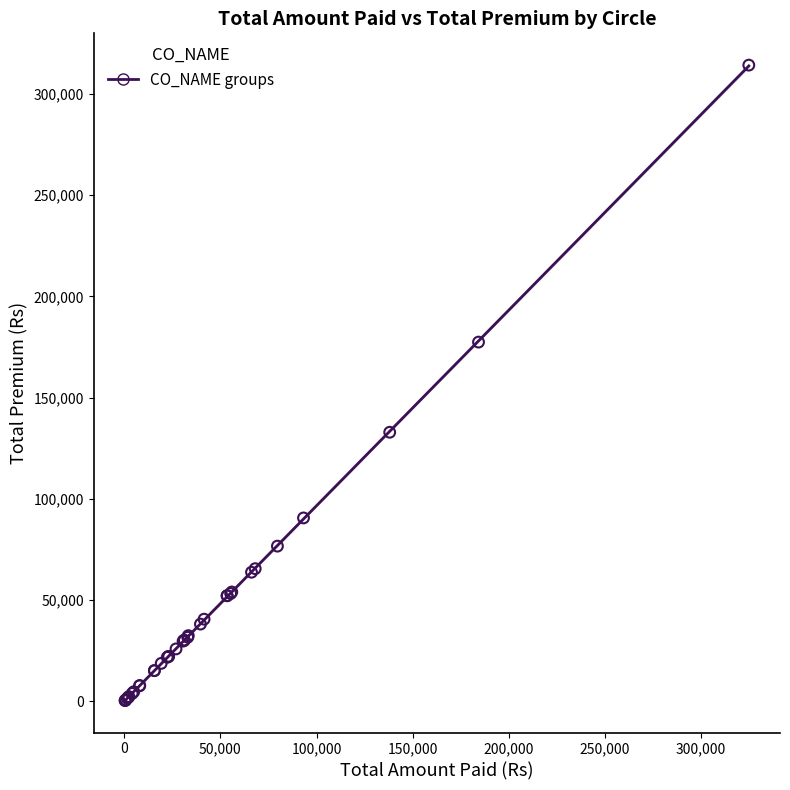

What Y value in the scatter plot is closest to 157276?

177403